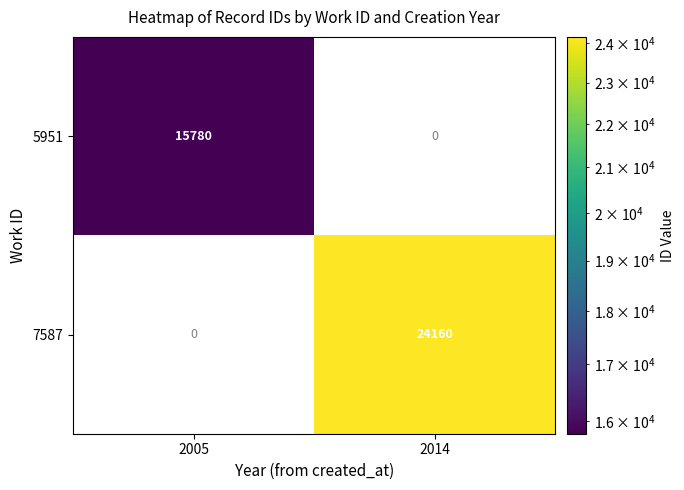

The 7587 series shows 11126 at 2014. True or false?

False